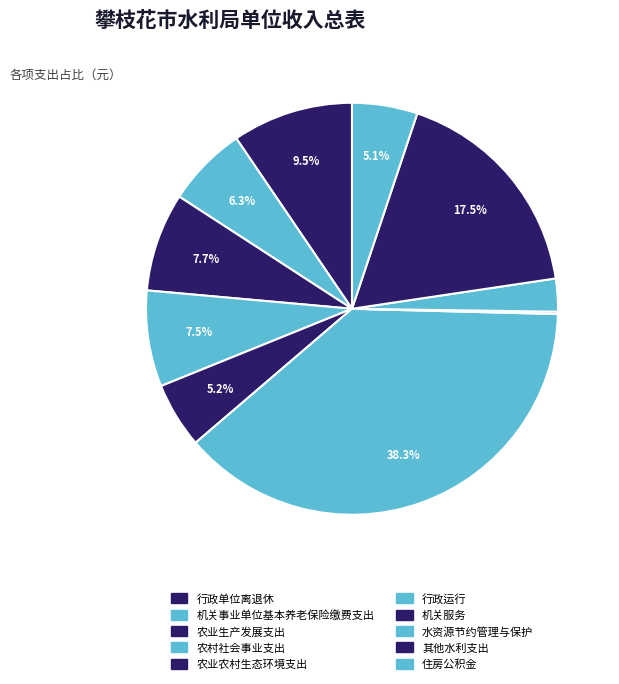

Combined, do 机关服务 and 农村社会事业支出 account for over 50%?

No